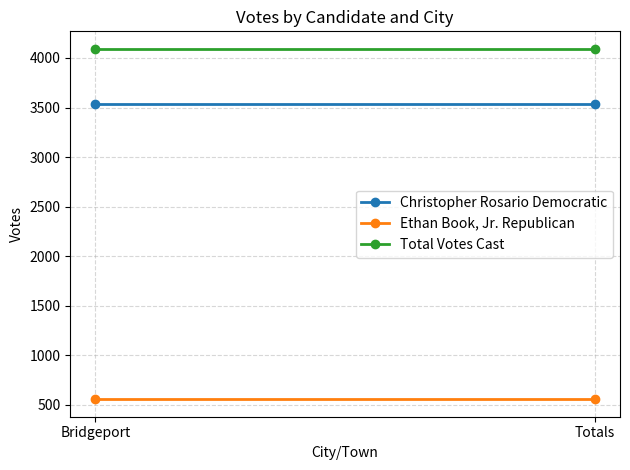

Reading left to right, what are all the values shown in this chart?

Christopher Rosario Democratic: Bridgeport=3535	Totals=3535
Ethan Book, Jr. Republican: Bridgeport=557	Totals=557
Total Votes Cast: Bridgeport=4092	Totals=4092